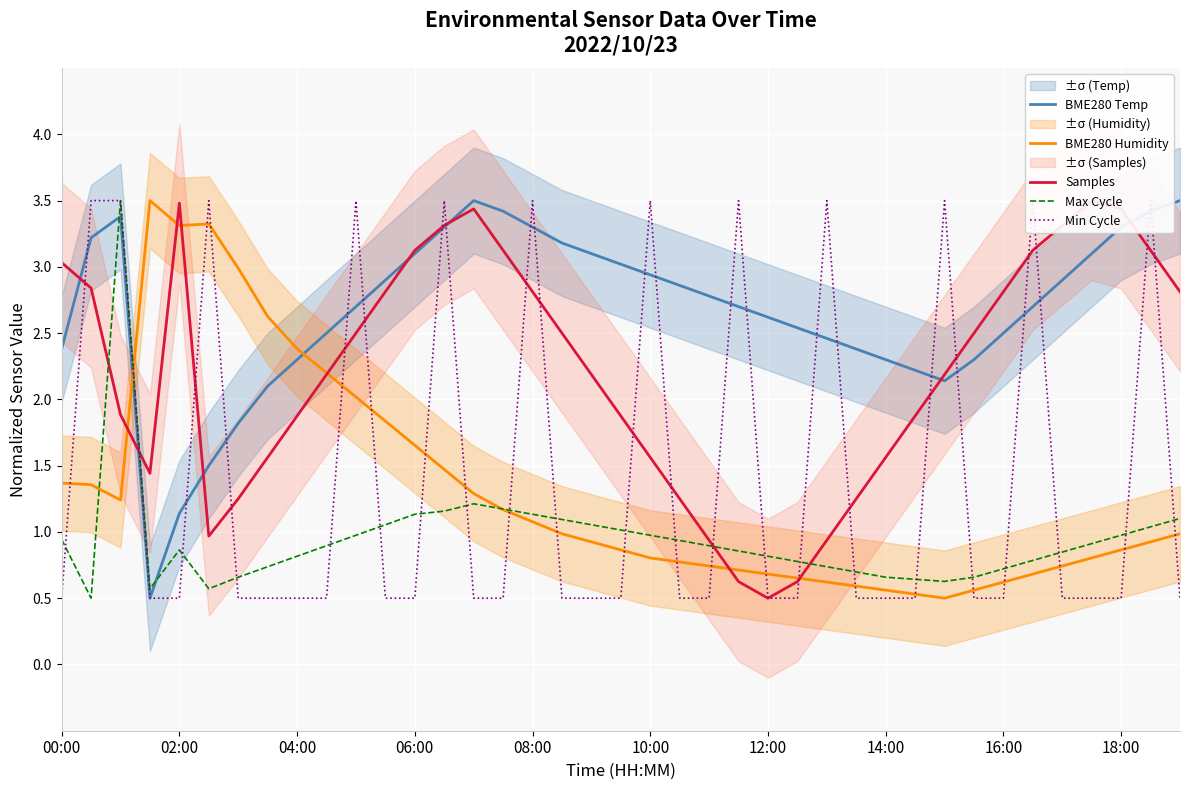

True or false: BME280 Humidity has a value of 1.4 at 00:00.

True